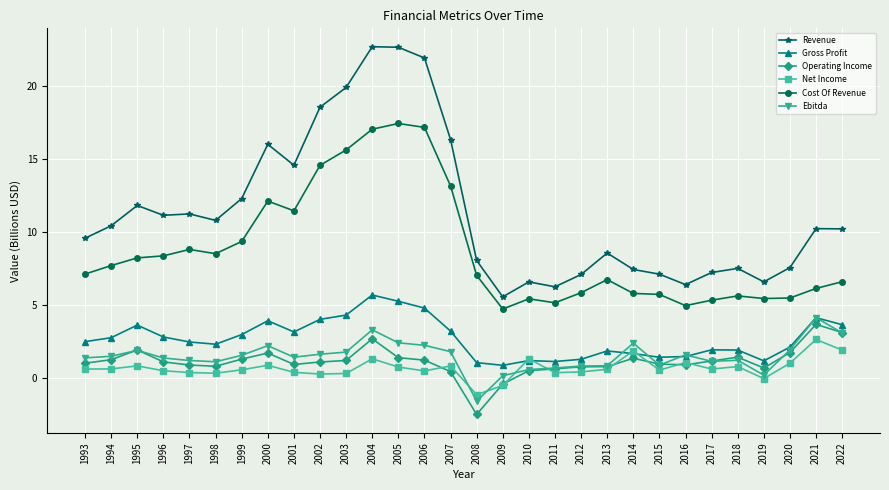

What is the total value across all series at 2006?

47.6